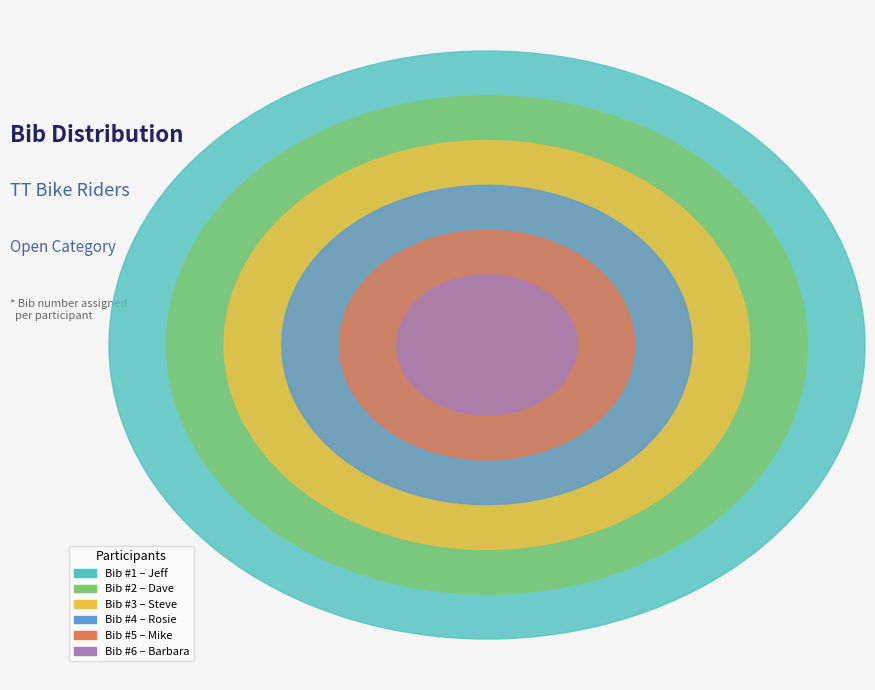

How much of the chart is everything except Mike?

76.2%